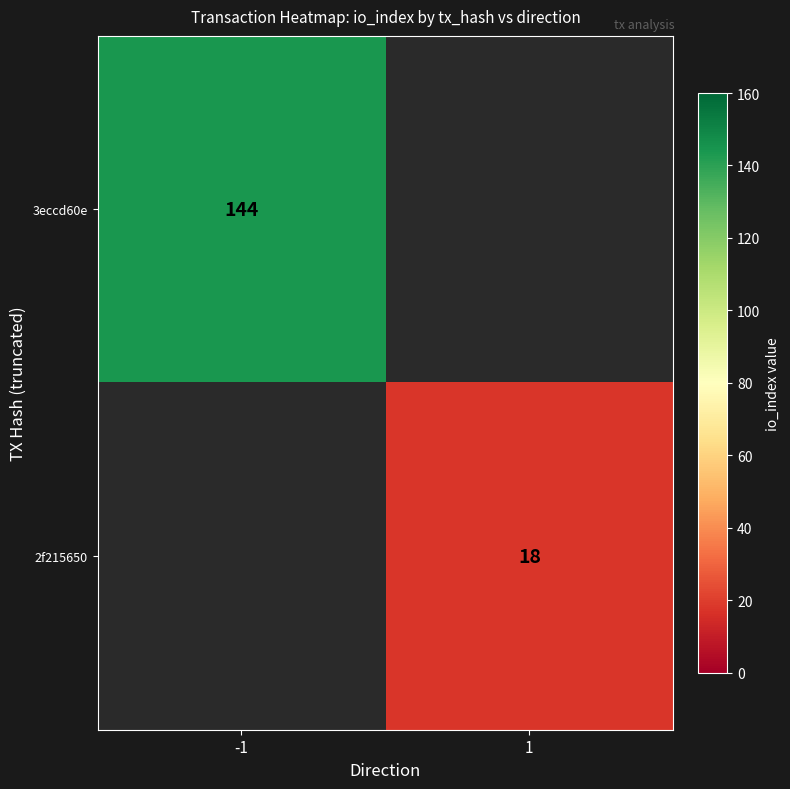

True or false: 2f215650 has a value of 18 at 1.

True